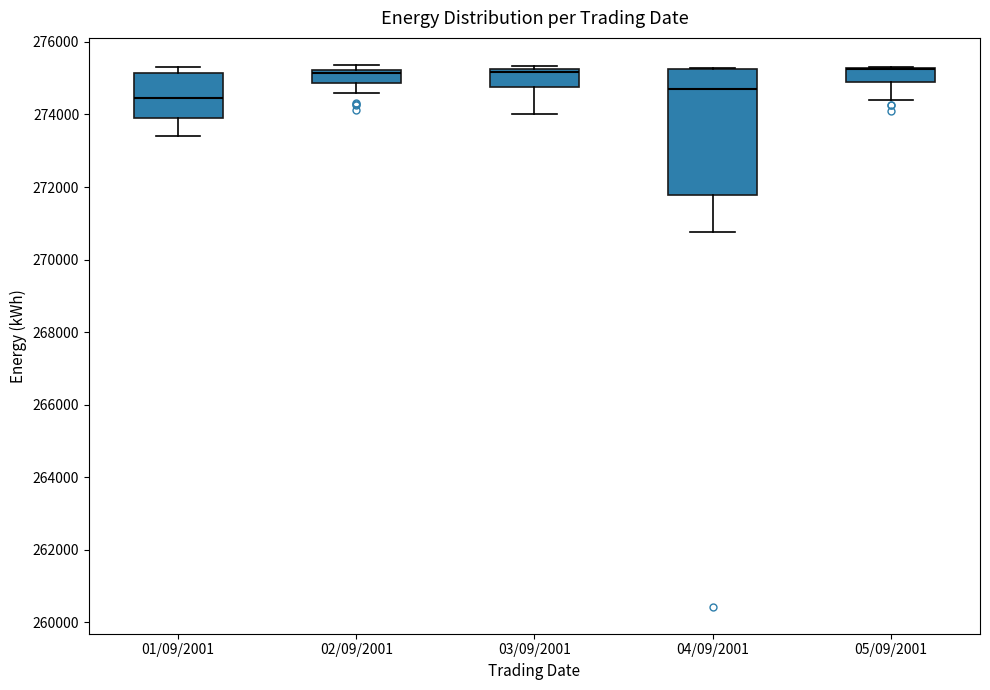

Which box is the tallest, from its lower edge to its upper edge?

04/09/2001